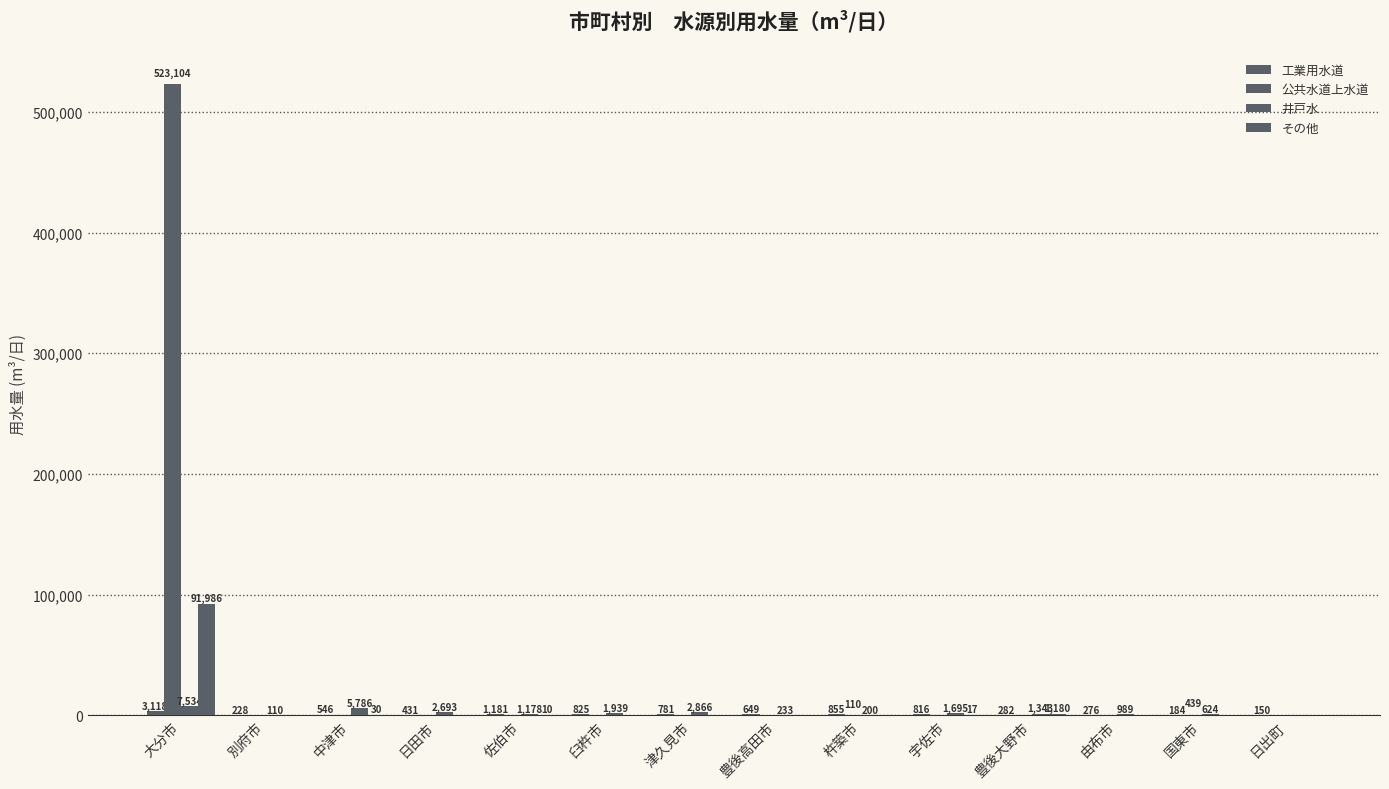

How many series are shown in this chart?

4